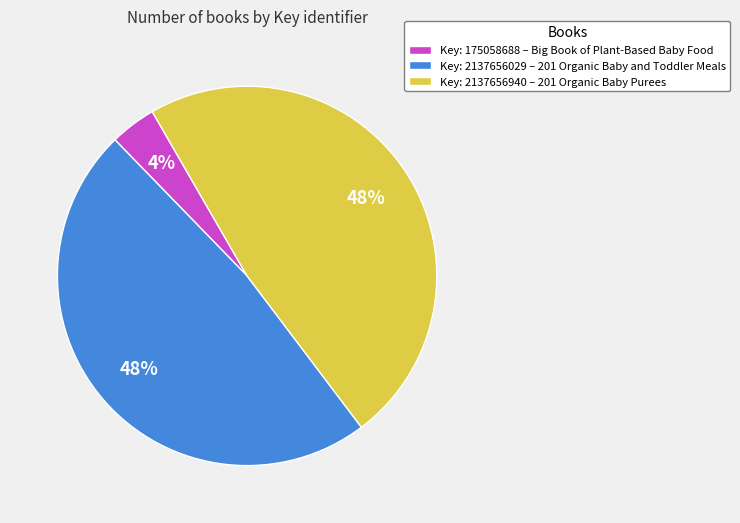

Which slice is the smallest?

Key: 175058688 – Big Book of Plant-Based Baby Food